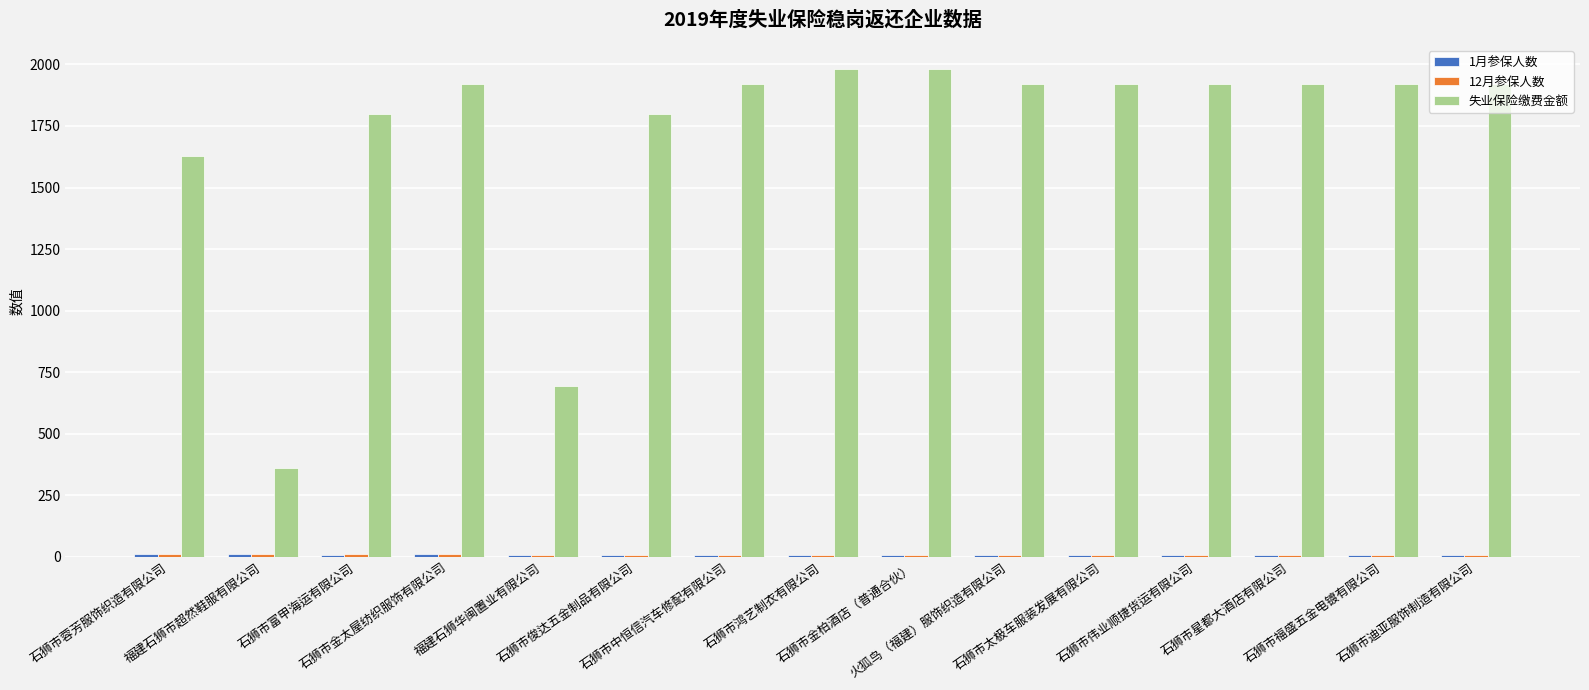

How many distinct data groups are displayed?

3